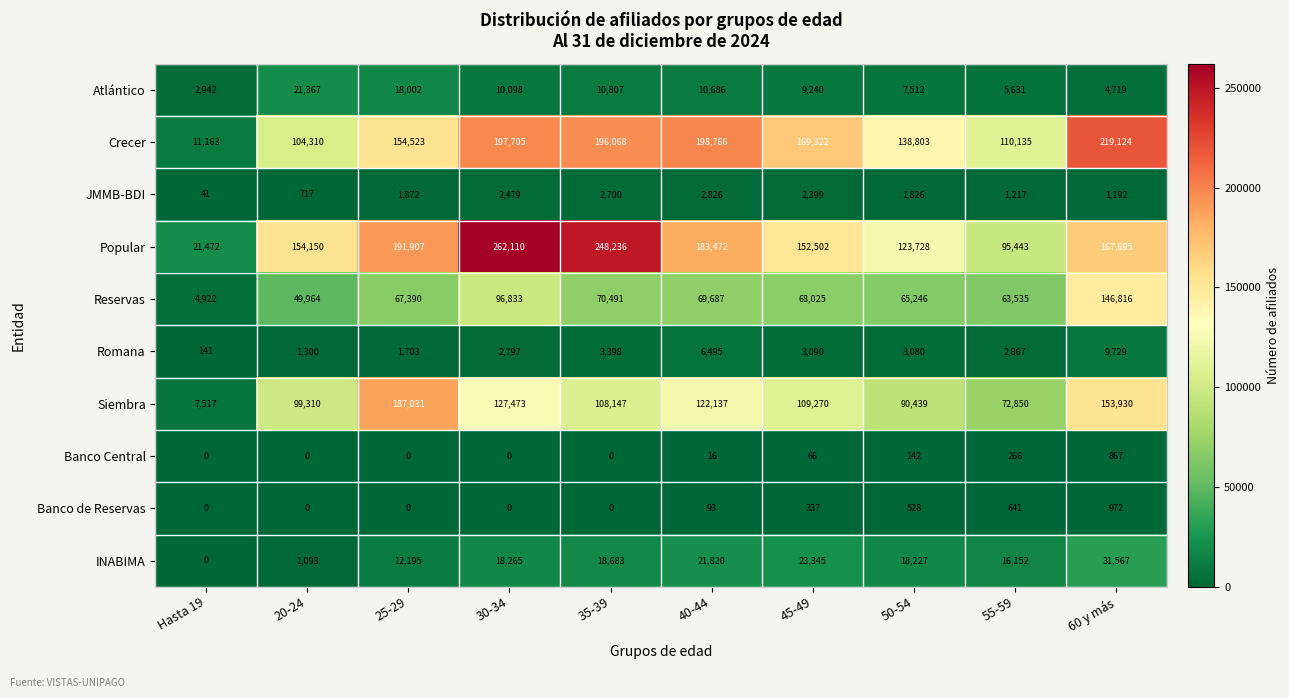

At which category does the chart reach its peak across all series?

30-34